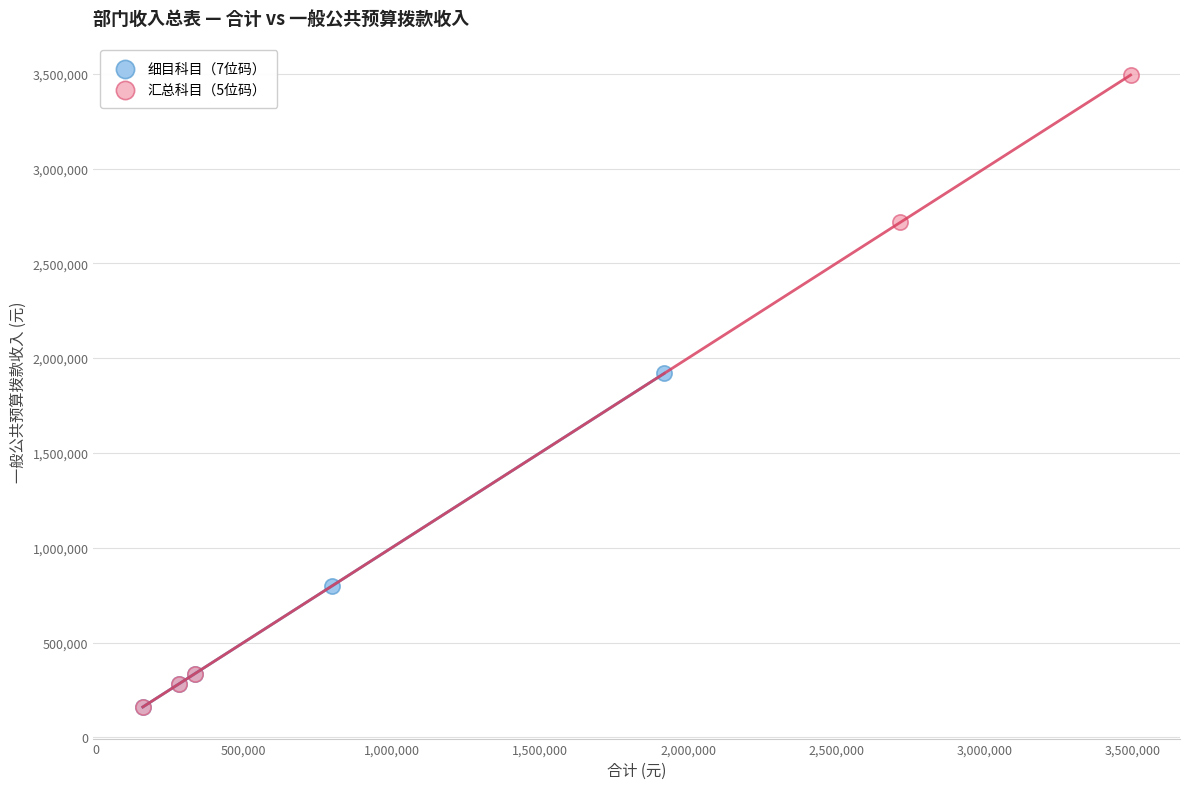

Which series has the largest Y range (max minus min)?

汇总科目（5位码）